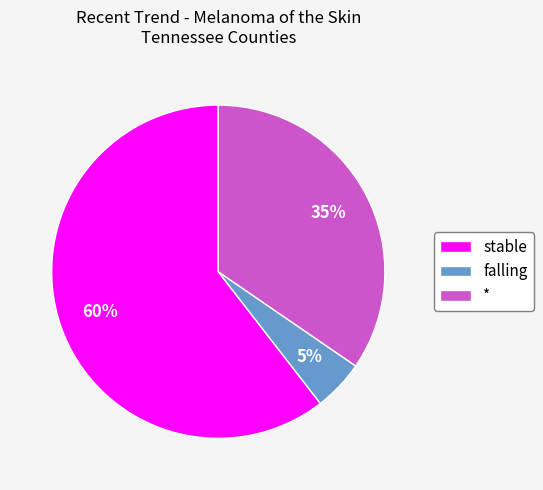

To the nearest percent, what portion does * represent?

35%